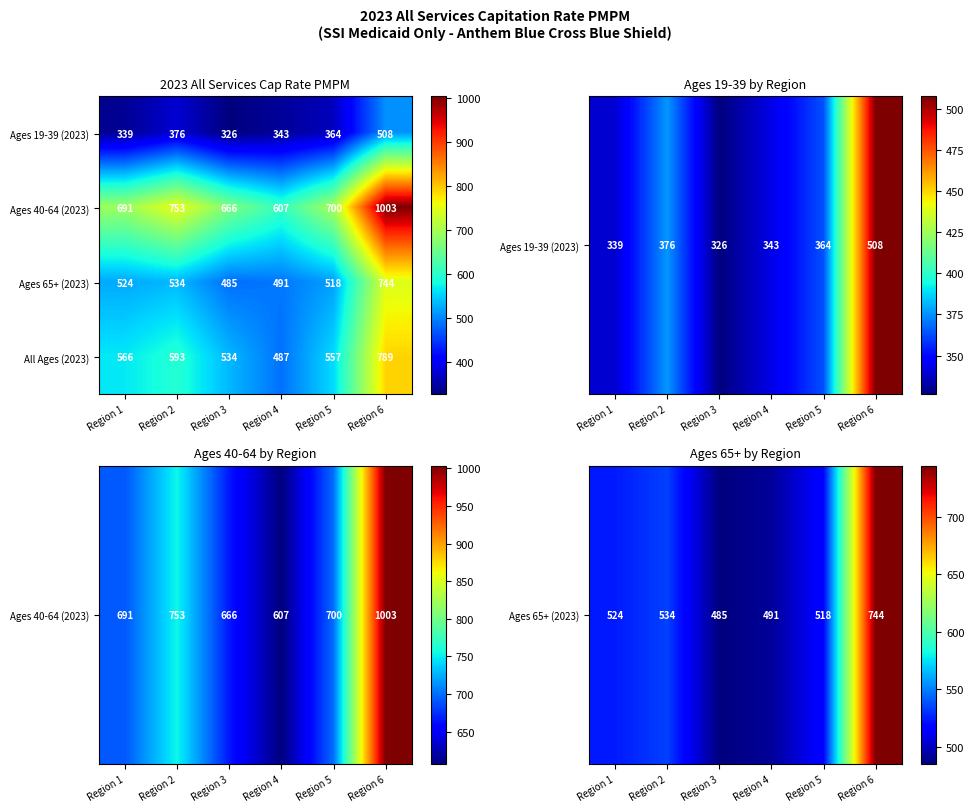

Which series has the largest total across all categories?

Ages 40-64 (2023)